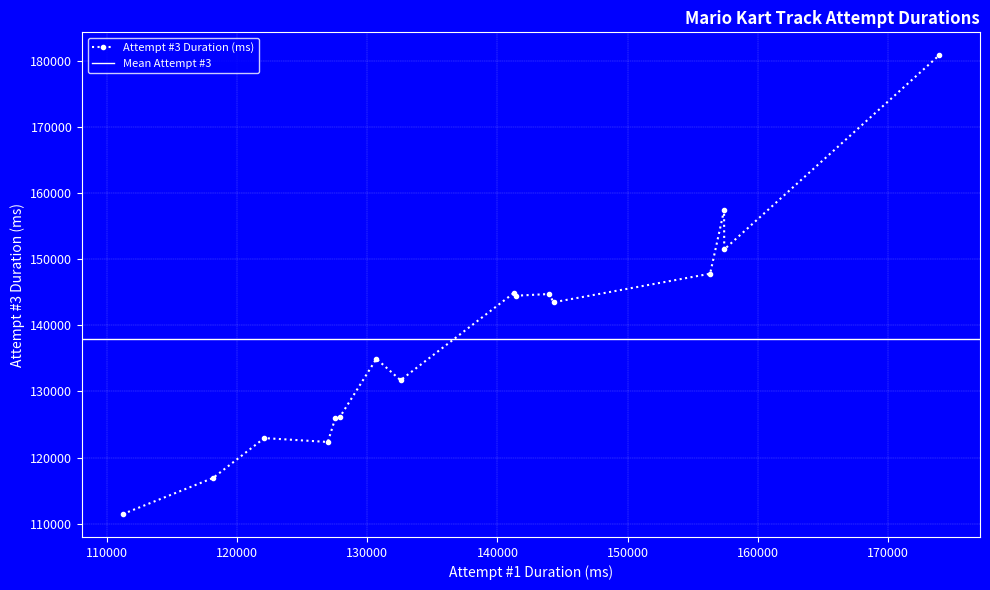

True or false: Attempt #1 Duration (ms) and Attempt #3 Duration (ms) cross at least once.

True